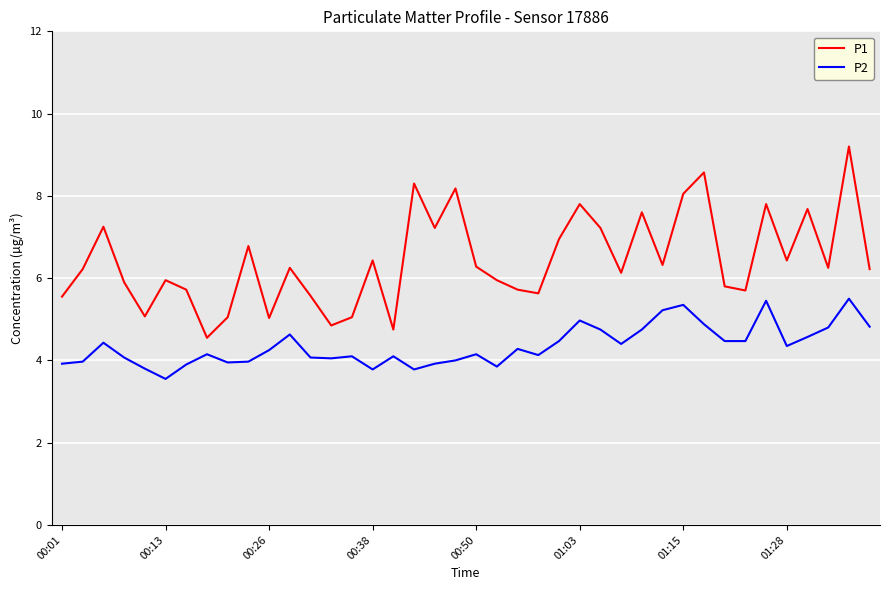

Does the chart have visible grid lines?

Yes